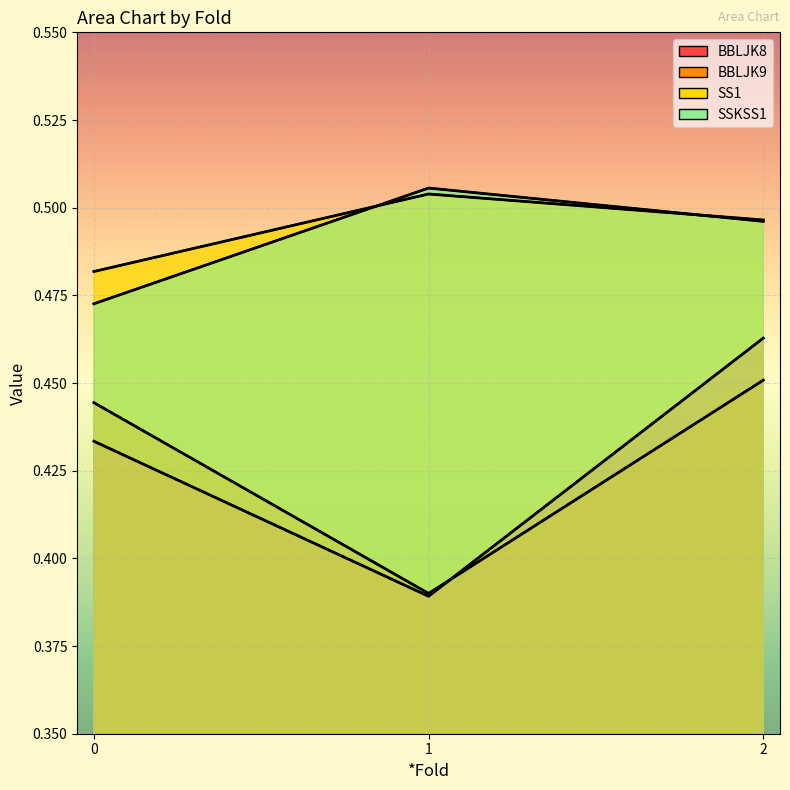

Reading left to right, list all the values displayed in this chart.

BBLJK8: 0.4	0.4	0.5
BBLJK9: 0.4	0.4	0.5
SS1: 0.5	0.5	0.5
SSKSS1: 0.5	0.5	0.5